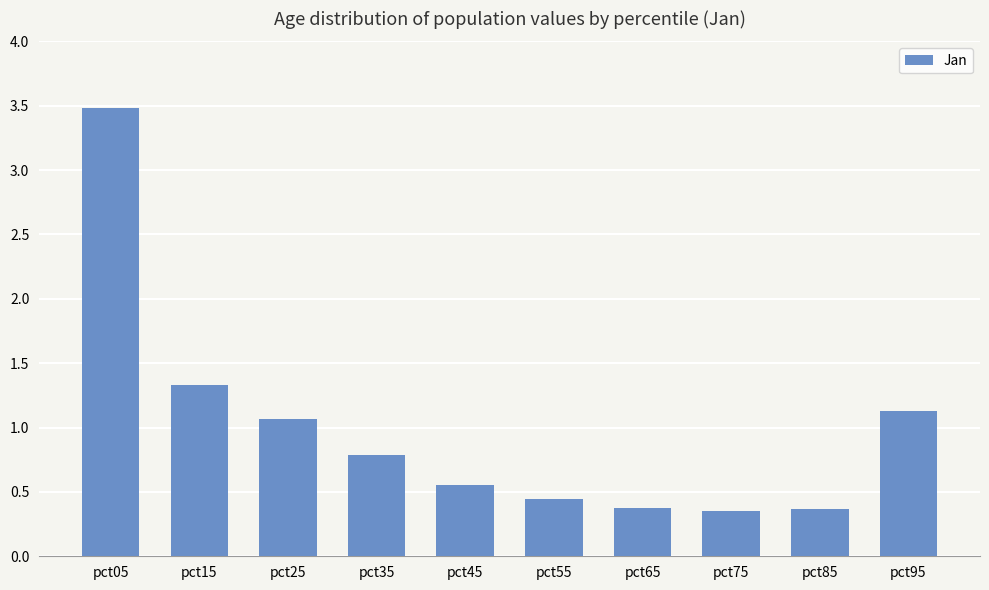

Between pct15 and pct75, which is larger?

pct15